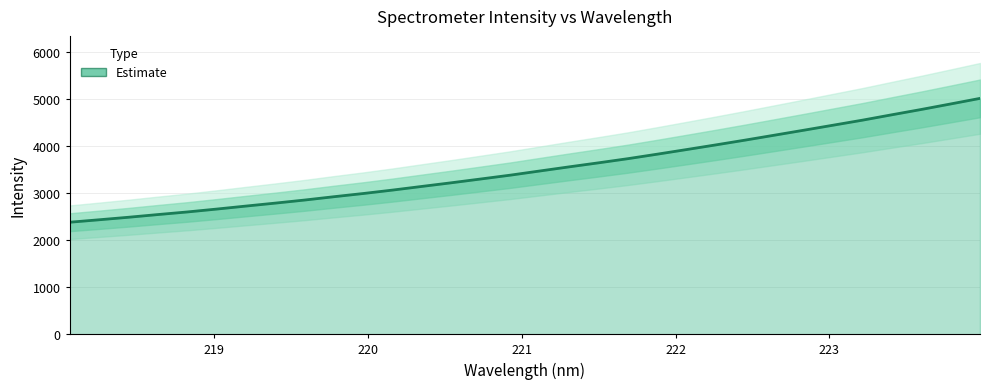

What is the difference between the second highest and second lowest values?

2464.8